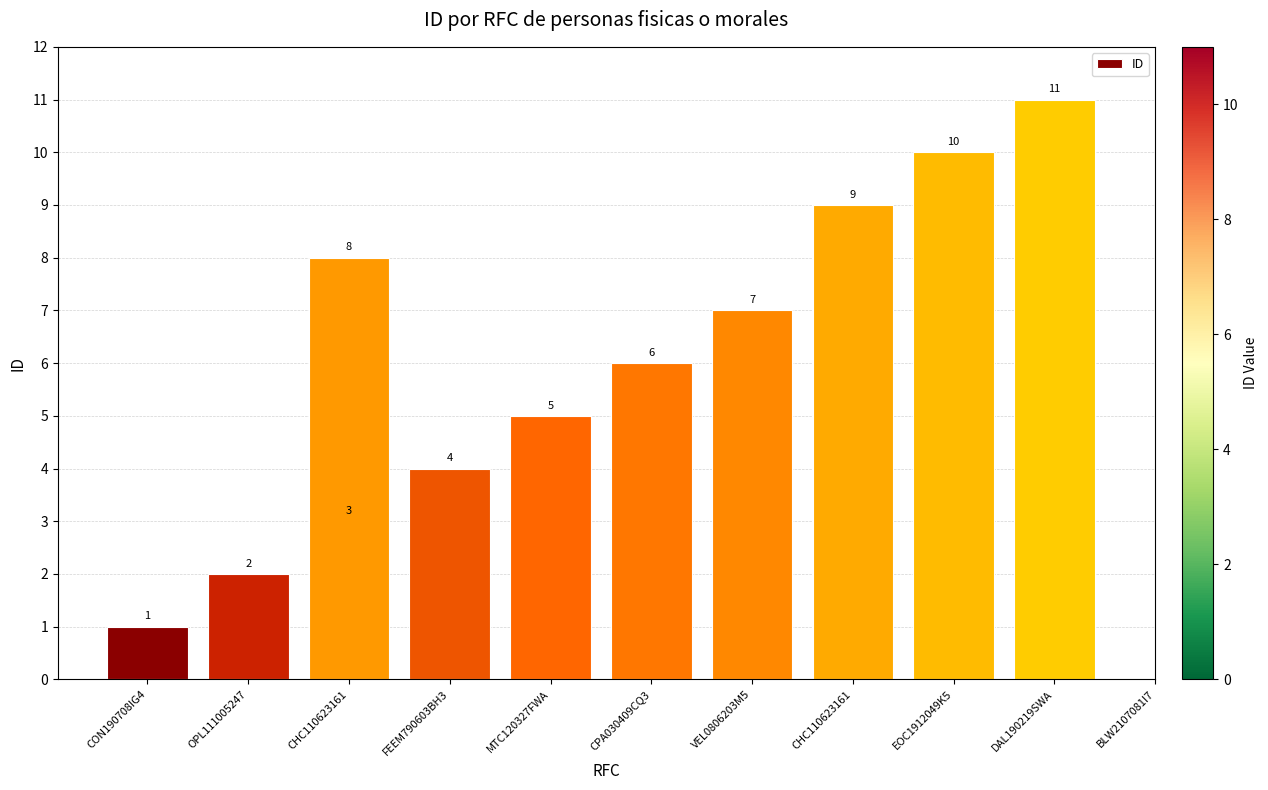

List the labels in order of value, largest first.

BLW2107081I7, DAL190219SWA, EOC1912049K5, CHC110623161, VEL0806203M5, CPA030409CQ3, MTC120327FWA, FEEM790603BH3, CHC110623161, OPL111005247, CON190708IG4